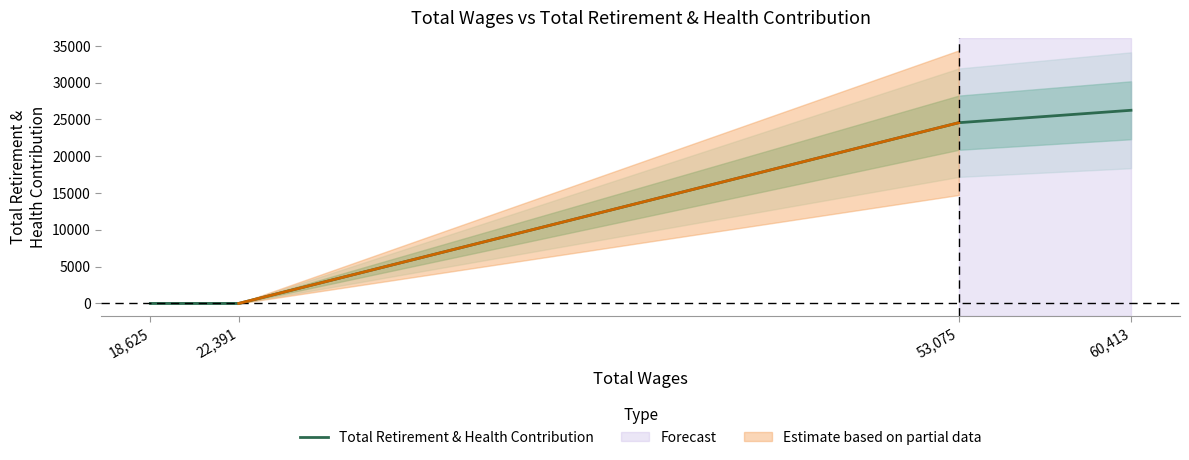

What is the difference between the maximum and second lowest values?

26248